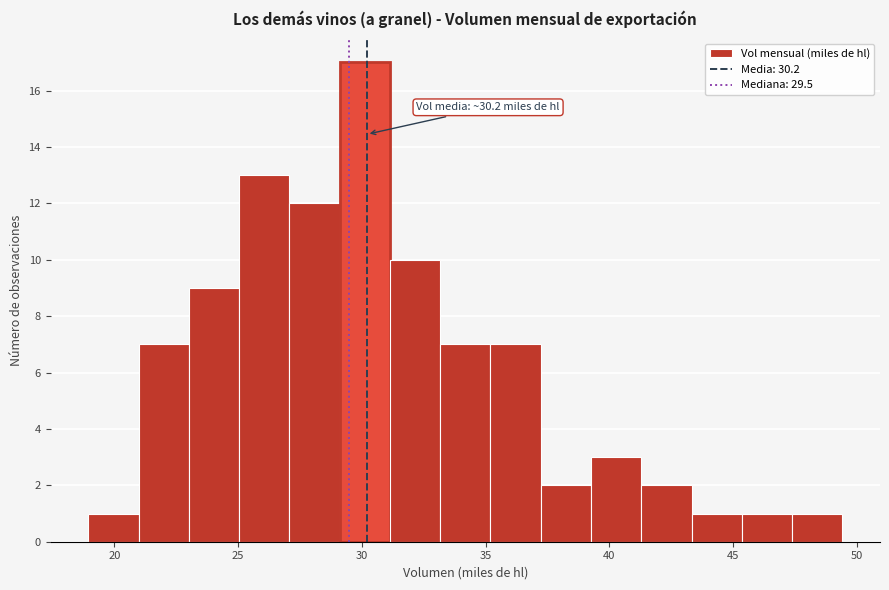

Which range on the x-axis has the tallest bar?

29.0 to 31.0